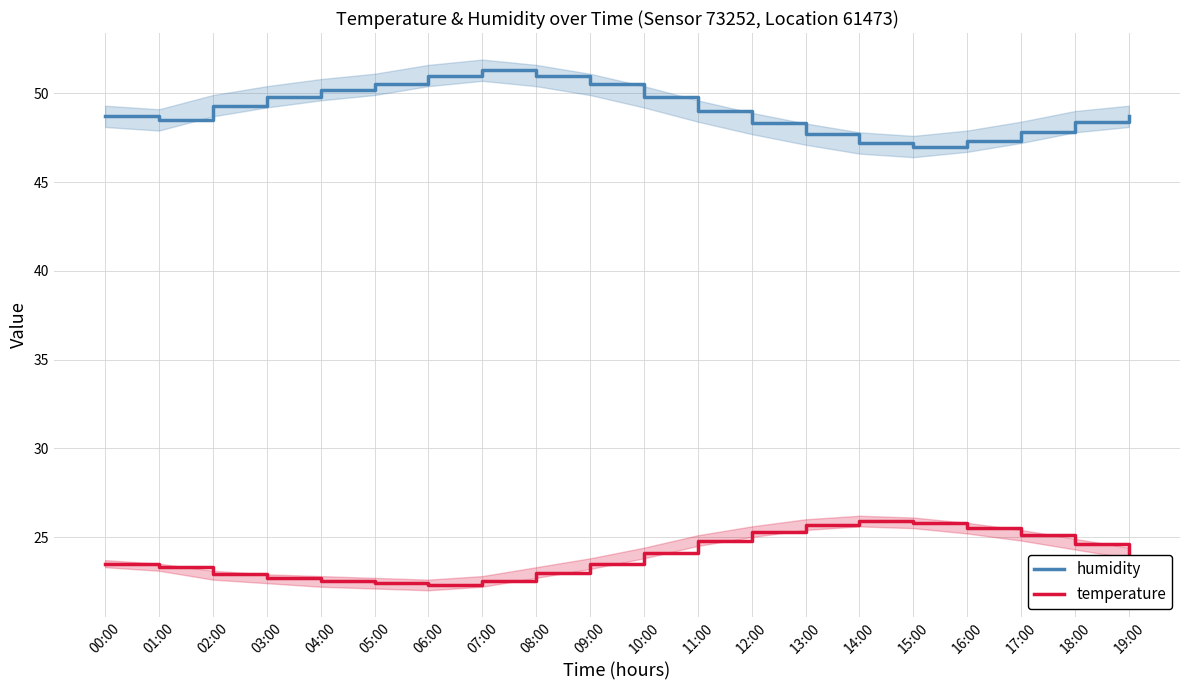

At which category is the sum across all series the highest?

08:00